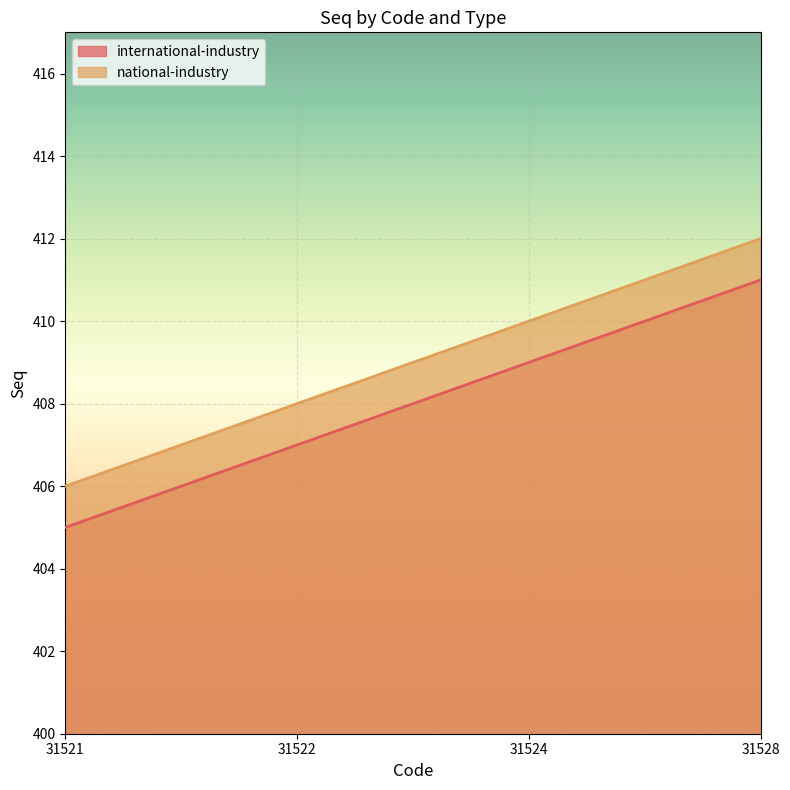

What is the value of the international-industry point at the 3rd from the left?

409